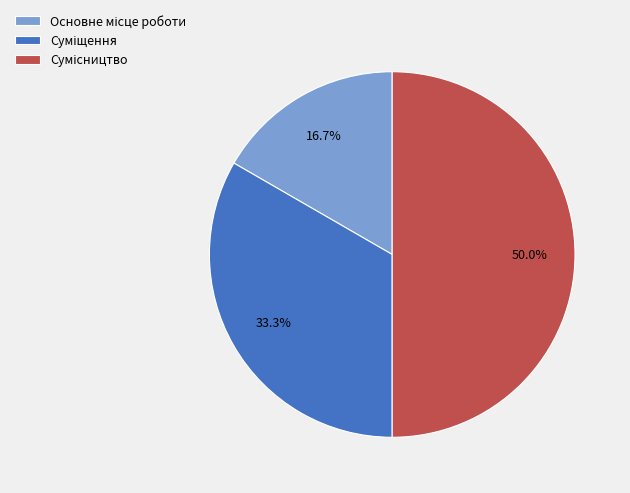

Approximately how many times larger is the value at Суміщення compared to Основне місце роботи?

2.0